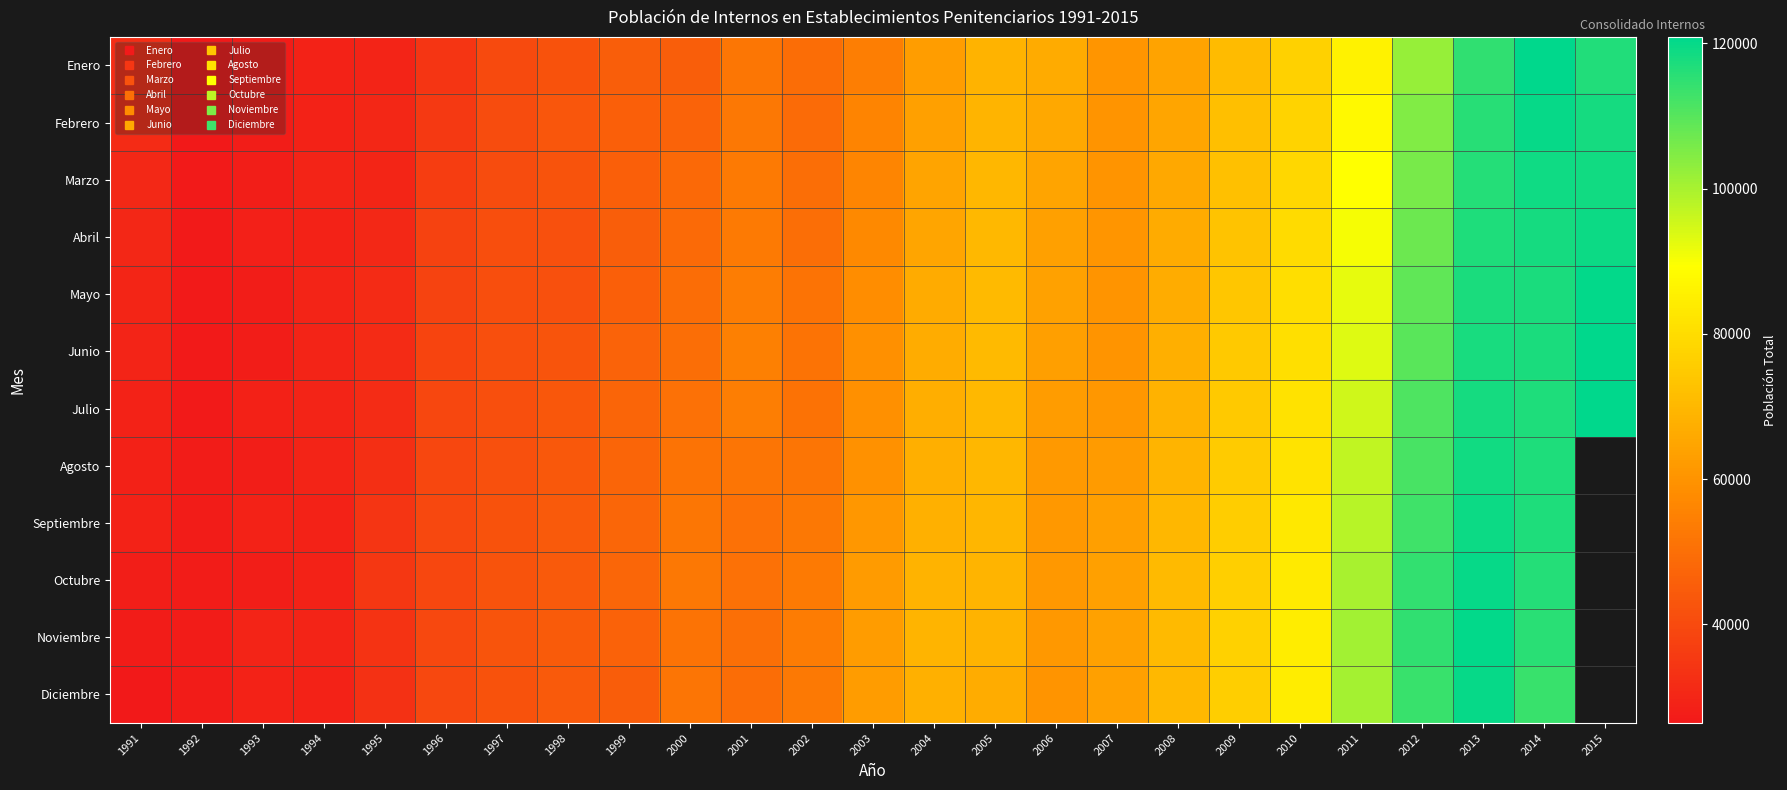

At 2002, list the series in order from largest to smallest.

Noviembre, Octubre, Diciembre, Septiembre, Agosto, Mayo, Junio, Julio, Abril, Marzo, Enero, Febrero